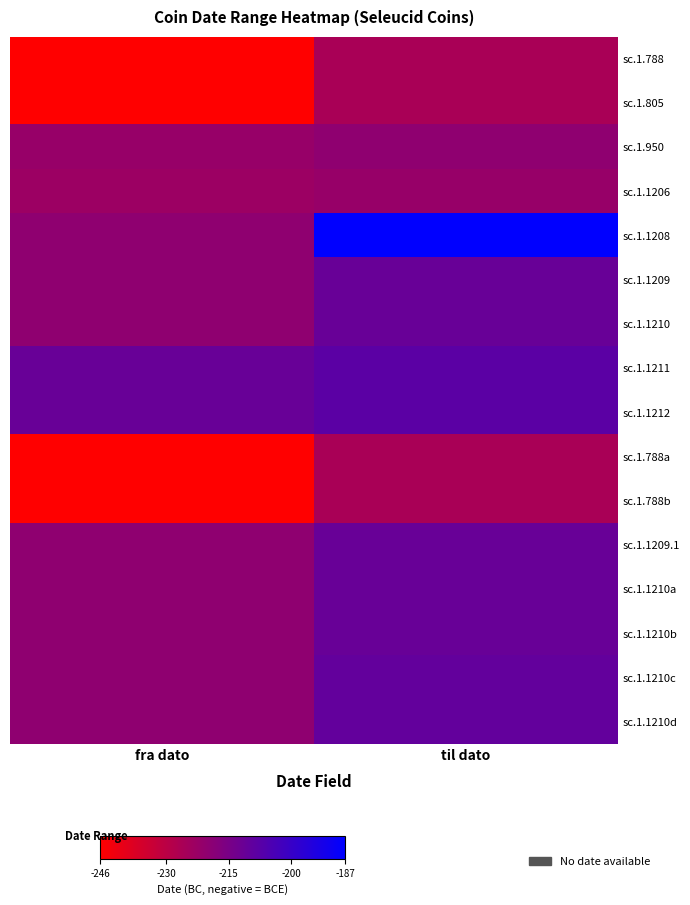

How many distinct data groups are displayed?

16